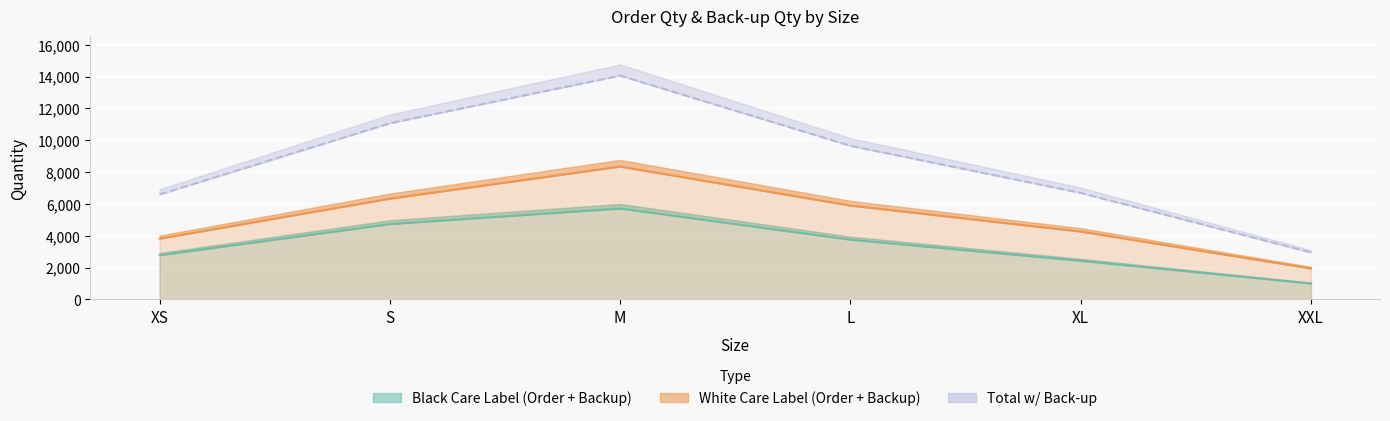

How many data points in Order Qty (White) are less than 5897?

3